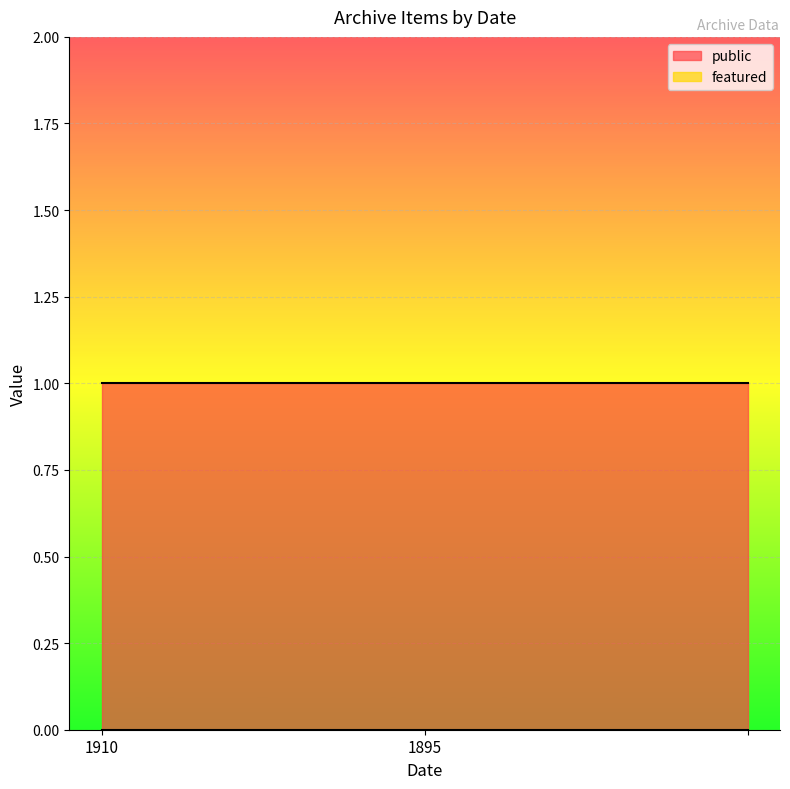

Where is featured nearest to the value 0?

1910